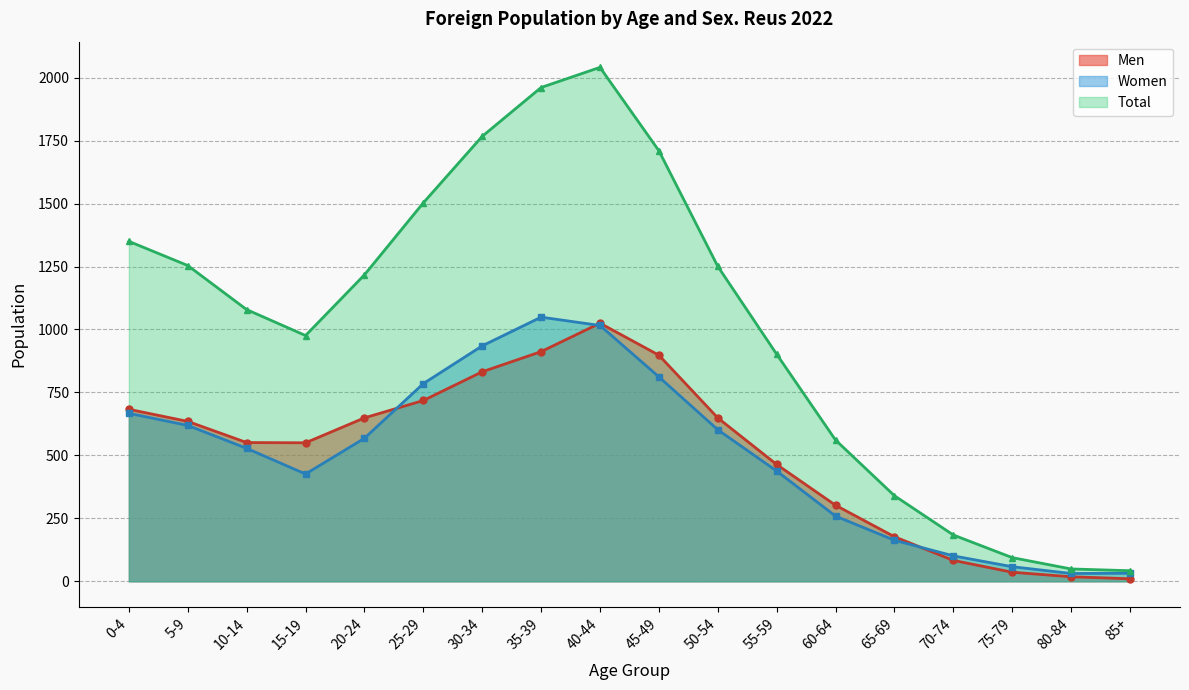

How many lines are shown in the chart?

3